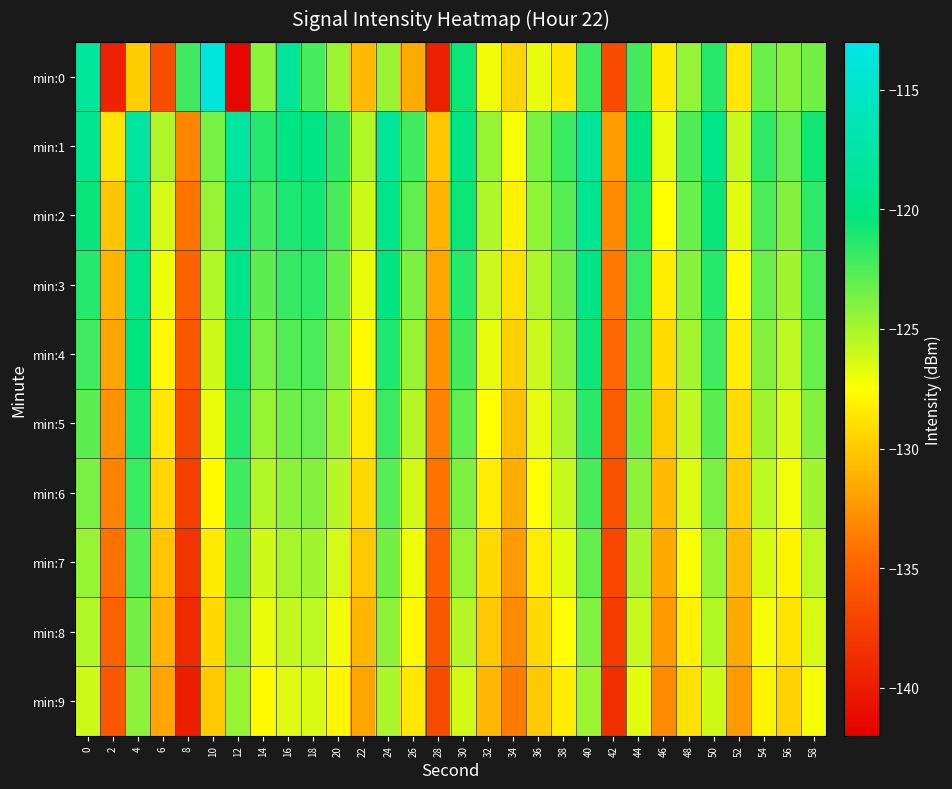

Reading left to right, transcribe all the data shown in this chart.

min:0: 0=-118.4	2=-139.5	4=-129.8	6=-136.4	8=-122.0	10=-113.8	12=-141.5	14=-124.2	16=-118.4	18=-122.3	20=-124.7	22=-130.8	24=-124.6	26=-131.4	28=-139.7	30=-120.6	32=-127.1	34=-129.5	36=-126.9	38=-128.7	40=-122.0	42=-136.6	44=-122.2	46=-128.4	48=-124.5	50=-121.3	52=-128.6	54=-123.3	56=-124.1	58=-123.5
min:1: 0=-119.0	2=-128.8	4=-118.0	6=-125.2	8=-133.3	10=-123.6	12=-117.9	14=-121.2	16=-120.0	18=-119.9	20=-121.5	22=-125.3	24=-118.6	26=-122.1	28=-130.2	30=-119.8	32=-124.5	34=-127.3	36=-123.7	38=-121.9	40=-118.4	42=-132.1	44=-120.3	46=-126.8	48=-122.5	50=-119.7	52=-125.9	54=-121.6	56=-123.2	58=-120.8
min:2: 0=-120.5	2=-130.2	4=-118.7	6=-126.3	8=-134.1	10=-124.5	12=-118.9	14=-122.1	16=-121.0	18=-120.8	20=-122.3	22=-126.1	24=-119.5	26=-123.0	28=-131.0	30=-120.6	32=-125.2	34=-128.1	36=-124.4	38=-122.7	40=-119.1	42=-133.0	44=-121.1	46=-127.5	48=-123.3	50=-120.5	52=-126.7	54=-122.4	56=-124.0	58=-121.6
min:3: 0=-121.3	2=-131.0	4=-119.5	6=-127.0	8=-135.0	10=-125.3	12=-119.7	14=-122.9	16=-121.8	18=-121.6	20=-123.1	22=-126.9	24=-120.3	26=-123.8	28=-131.8	30=-121.4	32=-126.0	34=-128.9	36=-125.2	38=-123.5	40=-119.9	42=-133.8	44=-121.9	46=-128.3	48=-124.1	50=-121.3	52=-127.5	54=-123.2	56=-124.8	58=-122.4
min:4: 0=-122.1	2=-131.8	4=-120.3	6=-127.8	8=-135.8	10=-126.1	12=-120.5	14=-123.7	16=-122.6	18=-122.4	20=-123.9	22=-127.7	24=-121.1	26=-124.6	28=-132.6	30=-122.2	32=-126.8	34=-129.7	36=-126.0	38=-124.3	40=-120.7	42=-134.6	44=-122.7	46=-129.1	48=-124.9	50=-122.1	52=-128.3	54=-124.0	56=-125.6	58=-123.2
min:5: 0=-122.9	2=-132.6	4=-121.1	6=-128.6	8=-136.6	10=-126.9	12=-121.3	14=-124.5	16=-123.4	18=-123.2	20=-124.7	22=-128.5	24=-121.9	26=-125.4	28=-133.4	30=-123.0	32=-127.6	34=-130.5	36=-126.8	38=-125.1	40=-121.5	42=-135.4	44=-123.5	46=-129.9	48=-125.7	50=-122.9	52=-129.1	54=-124.8	56=-126.4	58=-124.0
min:6: 0=-123.7	2=-133.4	4=-121.9	6=-129.4	8=-137.4	10=-127.7	12=-122.1	14=-125.3	16=-124.2	18=-124.0	20=-125.5	22=-129.3	24=-122.7	26=-126.2	28=-134.2	30=-123.8	32=-128.4	34=-131.3	36=-127.6	38=-125.9	40=-122.3	42=-136.2	44=-124.3	46=-130.7	48=-126.5	50=-123.7	52=-129.9	54=-125.6	56=-127.2	58=-124.8
min:7: 0=-124.5	2=-134.2	4=-122.7	6=-130.2	8=-138.2	10=-128.5	12=-122.9	14=-126.1	16=-125.0	18=-124.8	20=-126.3	22=-130.1	24=-123.5	26=-127.0	28=-135.0	30=-124.6	32=-129.2	34=-132.1	36=-128.4	38=-126.7	40=-123.1	42=-137.0	44=-125.1	46=-131.5	48=-127.3	50=-124.5	52=-130.7	54=-126.4	56=-128.0	58=-125.6
min:8: 0=-125.3	2=-135.0	4=-123.5	6=-131.0	8=-139.0	10=-129.3	12=-123.7	14=-126.9	16=-125.8	18=-125.6	20=-127.1	22=-130.9	24=-124.3	26=-127.8	28=-135.8	30=-125.4	32=-130.0	34=-132.9	36=-129.2	38=-127.5	40=-123.9	42=-137.8	44=-125.9	46=-132.3	48=-128.1	50=-125.3	52=-131.5	54=-127.2	56=-128.8	58=-126.4
min:9: 0=-126.1	2=-135.8	4=-124.3	6=-131.8	8=-139.8	10=-130.1	12=-124.5	14=-127.7	16=-126.6	18=-126.4	20=-127.9	22=-131.7	24=-125.1	26=-128.6	28=-136.6	30=-126.2	32=-130.8	34=-133.7	36=-130.0	38=-128.3	40=-124.7	42=-138.6	44=-126.7	46=-133.1	48=-128.9	50=-126.1	52=-132.3	54=-128.0	56=-129.6	58=-127.2